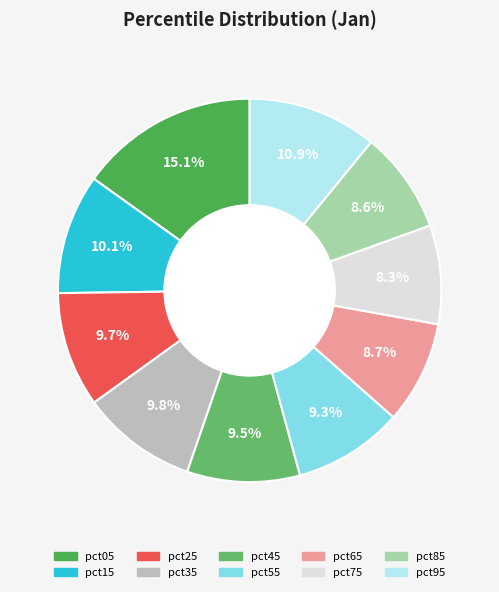

What percentage do pct05 and pct95 together represent?

26.0%